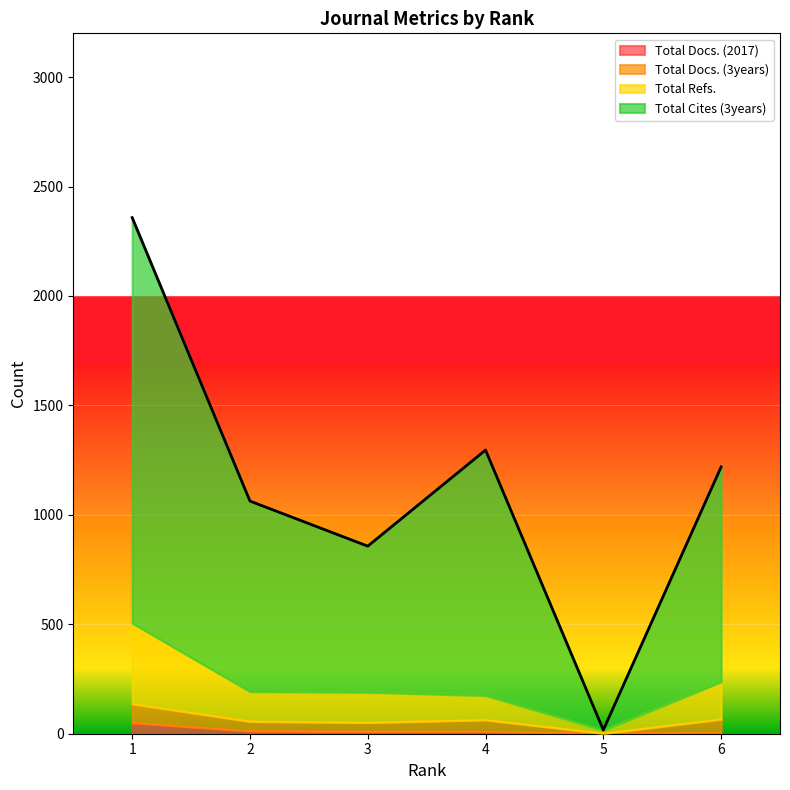

Where does the Total Cites (3years) series first go above 1219?

1